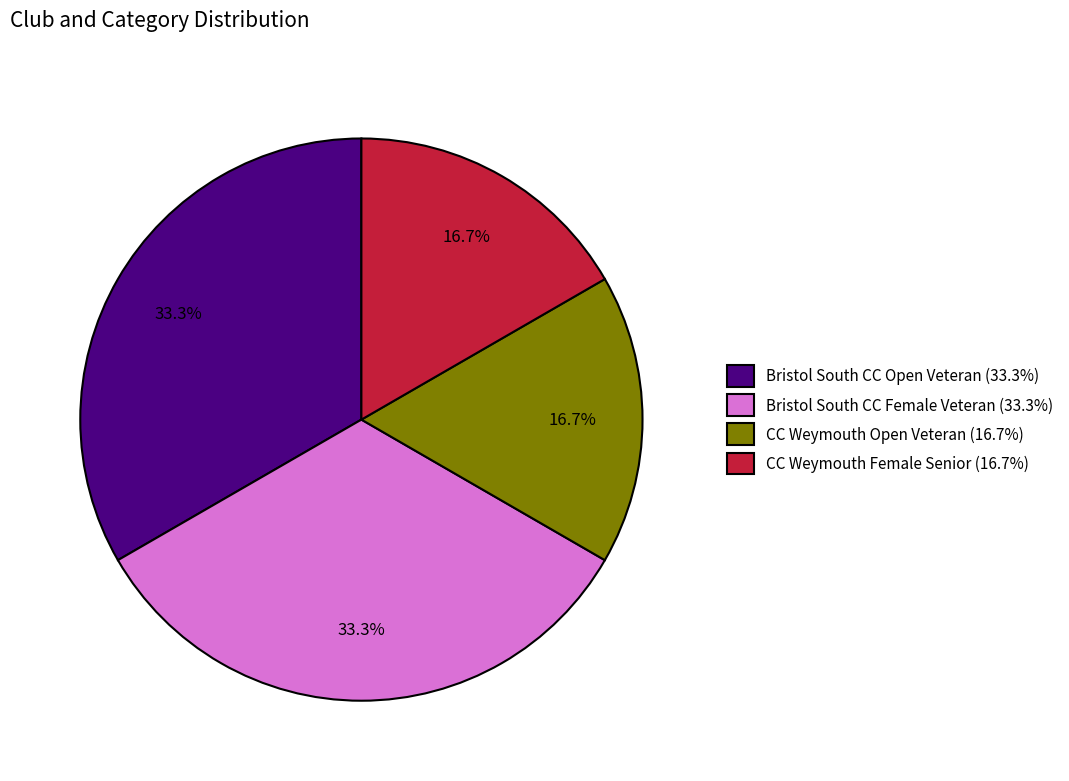

To the nearest percent, what is the difference between the largest and smallest slice percentages?

17%